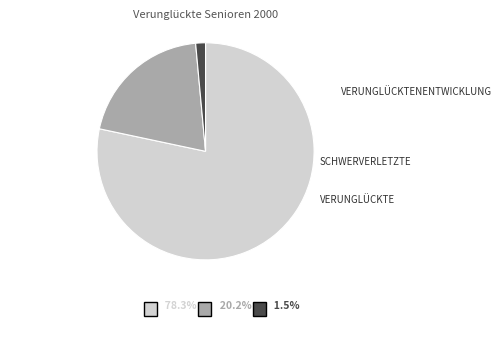

Is there a majority slice in this chart?

Yes